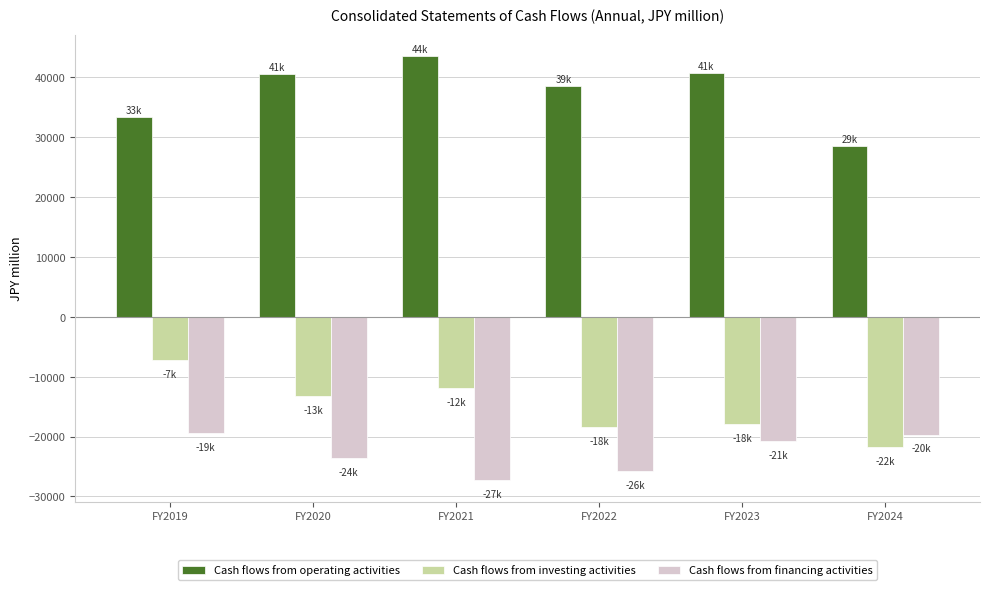

Is the value of Cash flows from operating activities at FY2019 greater than the value of Cash flows from investing activities at FY2023?

Yes